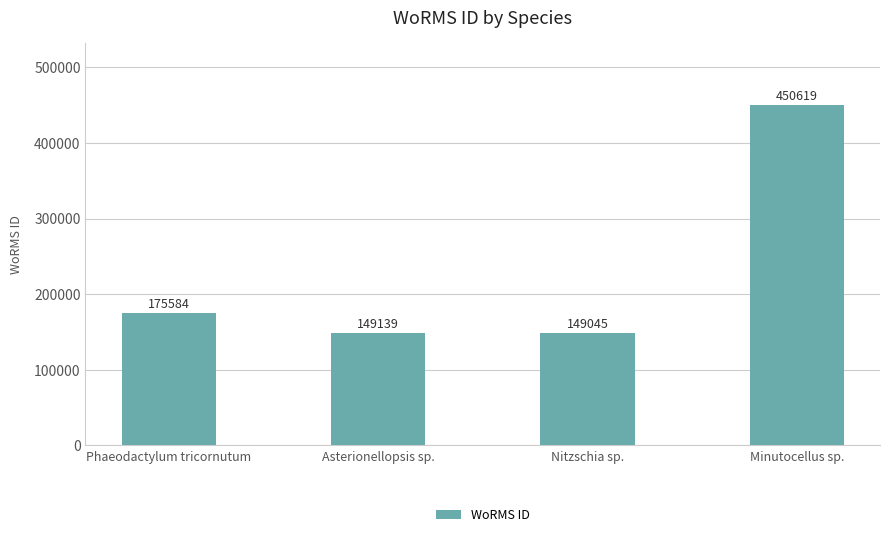

Which has a higher value, Minutocellus sp. or Asterionellopsis sp.?

Minutocellus sp.